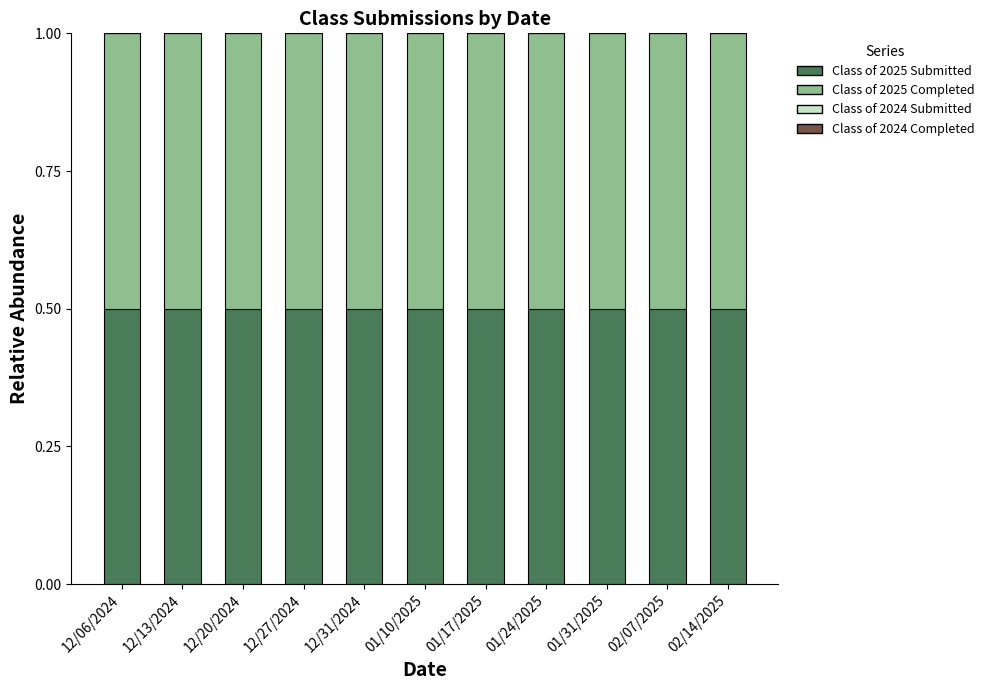

What are all the series names shown in the legend?

Class of 2025 Submitted, Class of 2025 Completed, Class of 2024 Submitted, Class of 2024 Completed